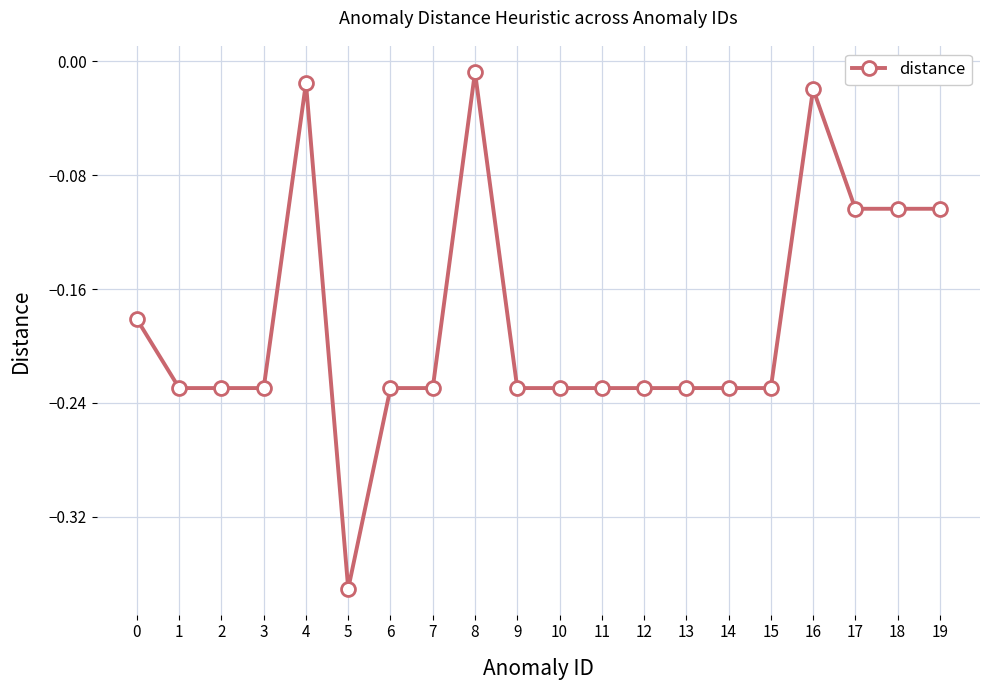

How many lines are shown in the chart?

1